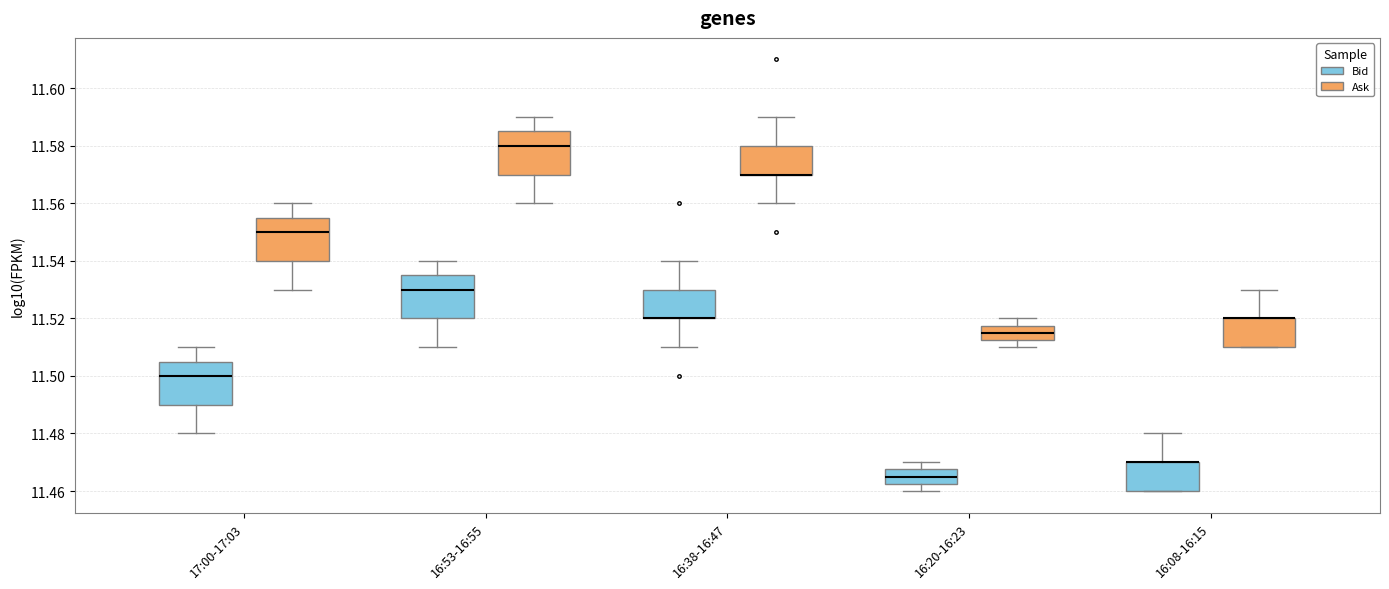

Reading left to right, transcribe this box plot: for each box, give where its median line is, the range the box spans, and where its two whiskers end, as read against the y-axis. The values are not printed on the chart, so give them approximately, as read against the axis.

17:00-17:03 (Bid): median 11.500, box 11.490 to 11.506, whiskers 11.480 to 11.510
17:00-17:03 (Ask): median 11.550, box 11.540 to 11.556, whiskers 11.530 to 11.560
16:53-16:55 (Bid): median 11.530, box 11.520 to 11.536, whiskers 11.510 to 11.540
16:53-16:55 (Ask): median 11.580, box 11.570 to 11.586, whiskers 11.560 to 11.590
16:38-16:47 (Bid): median 11.520 (drawn on the box's lower edge), box 11.520 to 11.530, whiskers 11.510 to 11.540
16:38-16:47 (Ask): median 11.570 (drawn on the box's lower edge), box 11.570 to 11.580, whiskers 11.560 to 11.590
16:20-16:23 (Bid): median 11.466, box 11.462 to 11.468, whiskers 11.460 to 11.470
16:20-16:23 (Ask): median 11.516, box 11.512 to 11.518, whiskers 11.510 to 11.520
16:08-16:15 (Bid): median 11.470 (drawn on the box's upper edge), box 11.460 to 11.470, whiskers 11.460 to 11.480
16:08-16:15 (Ask): median 11.520 (drawn on the box's upper edge), box 11.510 to 11.520, whiskers 11.510 to 11.530